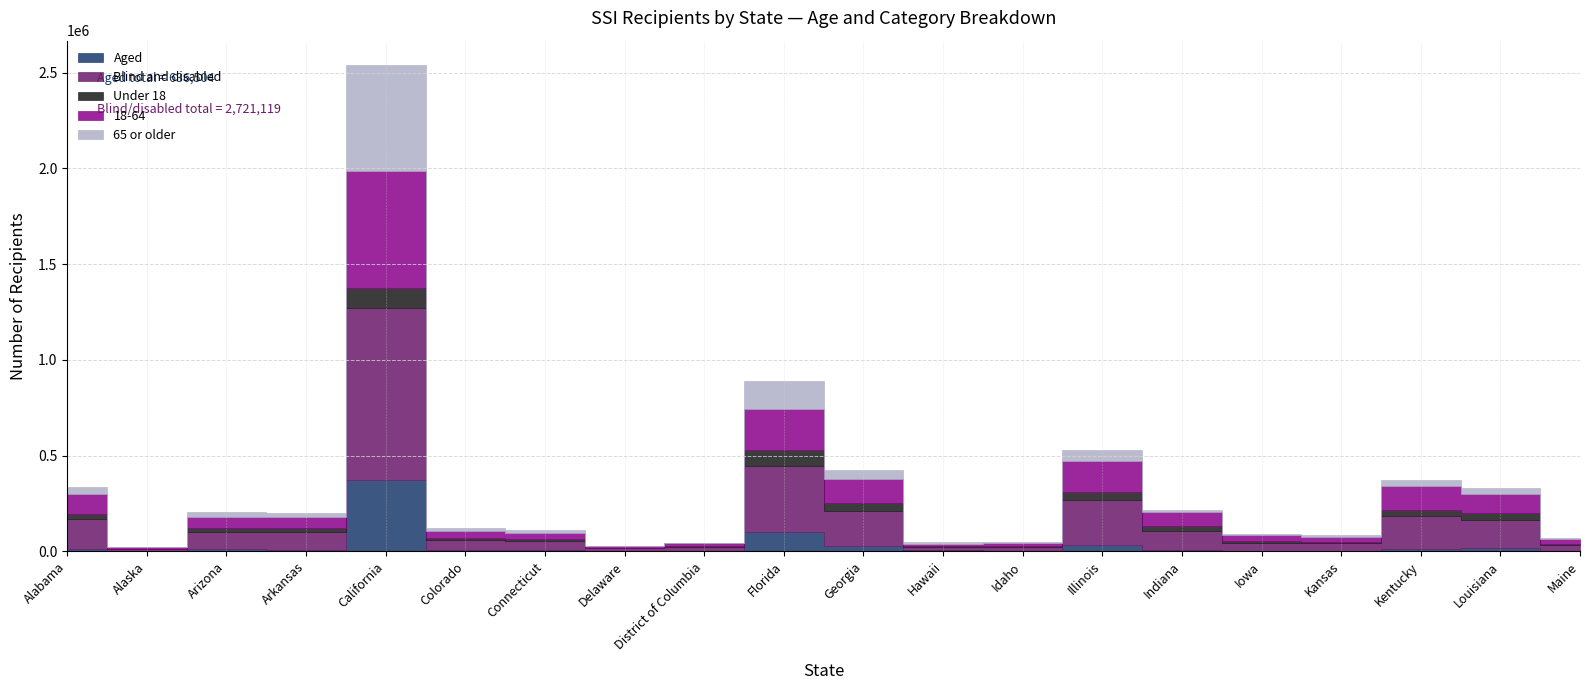

Reading left to right, transcribe all the data shown in this chart.

Aged: Alabama=14405	Alaska=2015	Arizona=13808	Arkansas=7822	California=370828	Colorado=8856	Connecticut=6665	Delaware=1281	District of Columbia=1926	Florida=102998	Georgia=25488	Hawaii=6229	Idaho=1824	Illinois=30489	Indiana=5617	Iowa=3385	Kansas=3140	Kentucky=12093	Louisiana=15511	Maine=2124
Blind and disabled: Alabama=152376	Alaska=9639	Arizona=89444	Arkansas=91048	California=899395	Colorado=51148	Connecticut=48788	Delaware=13556	District of Columbia=20794	Florida=342340	Georgia=187489	Hawaii=17469	Idaho=22871	Illinois=235074	Indiana=102531	Iowa=42028	Kansas=38752	Kentucky=174372	Louisiana=150256	Maine=31749
Under 18: Alabama=29270	Alaska=1232	Arizona=19022	Arkansas=22850	California=105712	Colorado=7721	Connecticut=7350	Delaware=3472	District of Columbia=4452	Florida=84305	Georgia=37567	Hawaii=1624	Idaho=4734	Illinois=45150	Indiana=23621	Iowa=7686	Kansas=7869	Kentucky=29666	Louisiana=32794	Maine=3720
18-64: Alabama=105760	Alaska=7357	Arizona=59492	Arkansas=59036	California=611664	Colorado=37623	Connecticut=35064	Delaware=8849	District of Columbia=14089	Florida=212054	Georgia=125413	Hawaii=13554	Idaho=16465	Illinois=161220	Indiana=71977	Iowa=30811	Kansas=27516	Kentucky=123955	Louisiana=99599	Maine=24898
65 or older: Alabama=31751	Alaska=3065	Arizona=24738	Arkansas=16984	California=552847	Colorado=14660	Connecticut=13039	Delaware=2516	District of Columbia=4179	Florida=148979	Georgia=49997	Hawaii=8520	Idaho=3496	Illinois=59193	Indiana=12550	Iowa=6916	Kansas=6507	Kentucky=32844	Louisiana=33374	Maine=5255